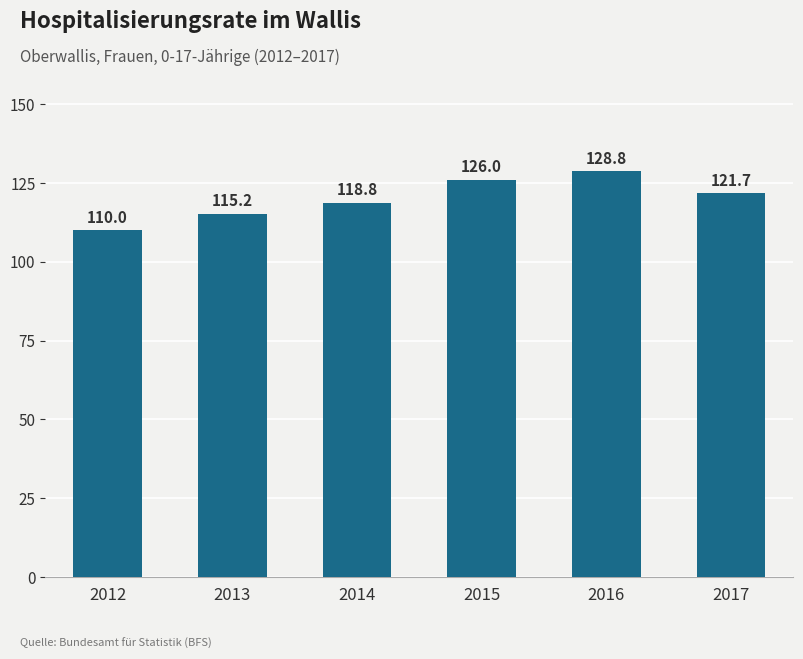

Rank the categories by value from lowest to highest.

2012, 2013, 2014, 2017, 2015, 2016